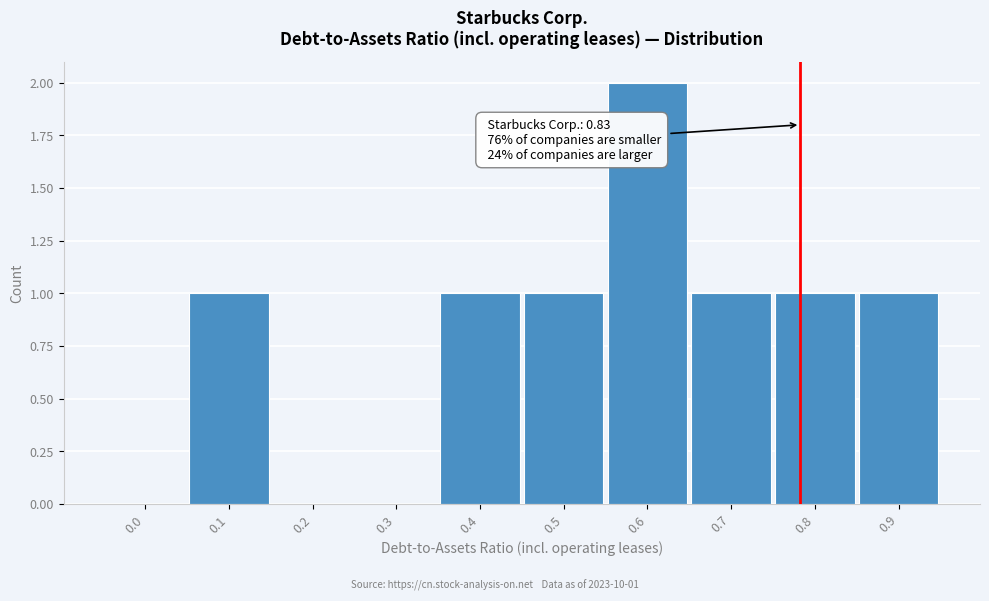

Reading left to right, transcribe all the data shown in this chart.

0.0=0	0.1=1	0.2=0	0.3=0	0.4=1	0.5=1	0.6=2	0.7=1	0.8=1	0.9=1